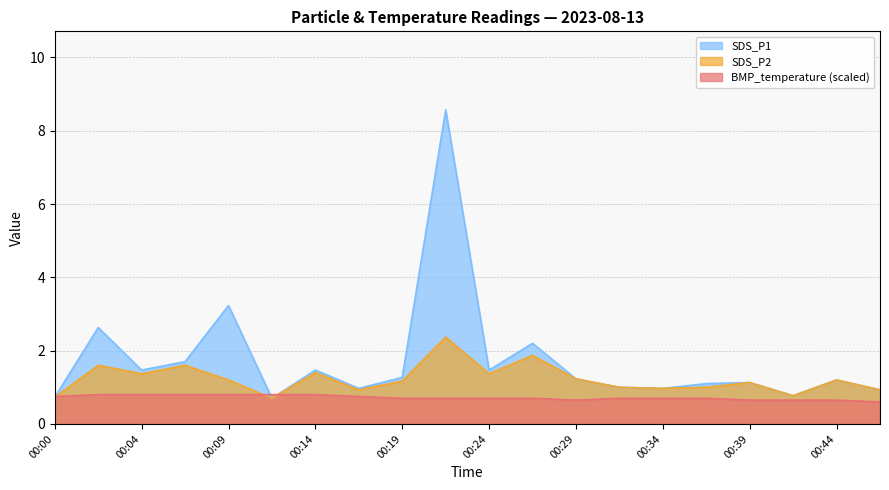

What is the difference between the highest and lowest values at 00:46?

0.3